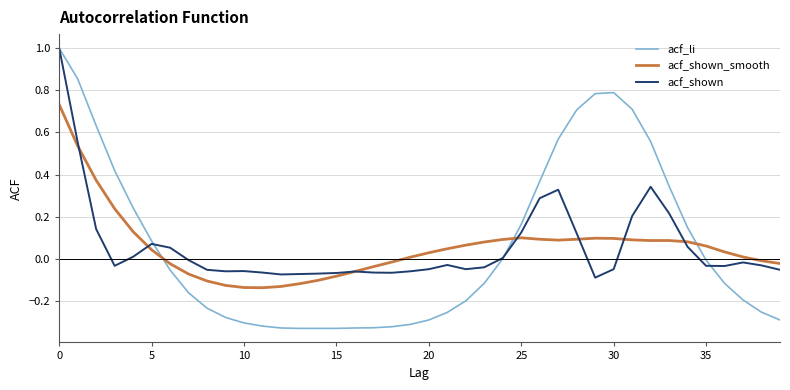

What is the greatest value displayed?

1.0